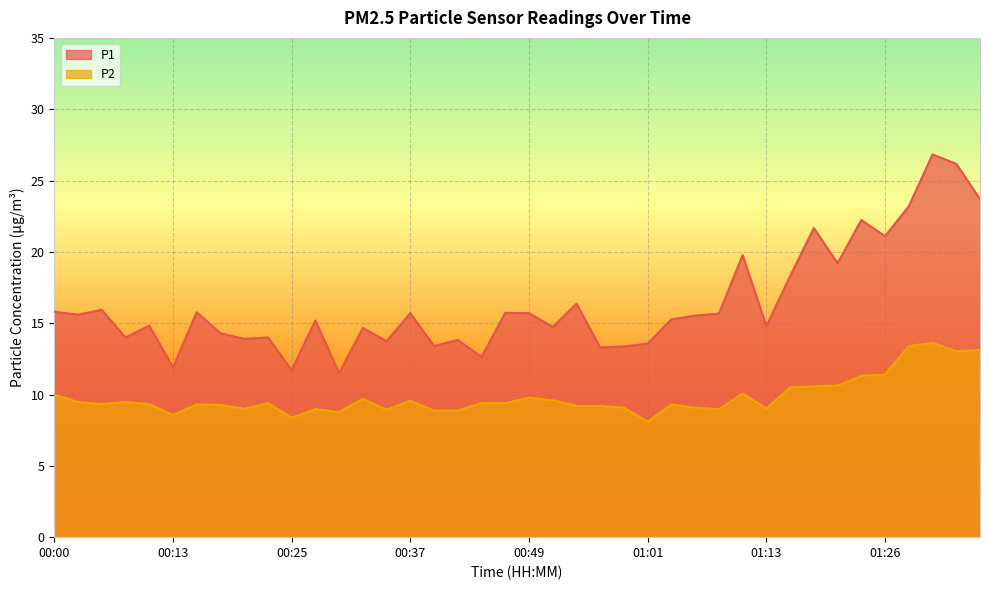

Which series changed the most between 00:15 and 01:33?

P1